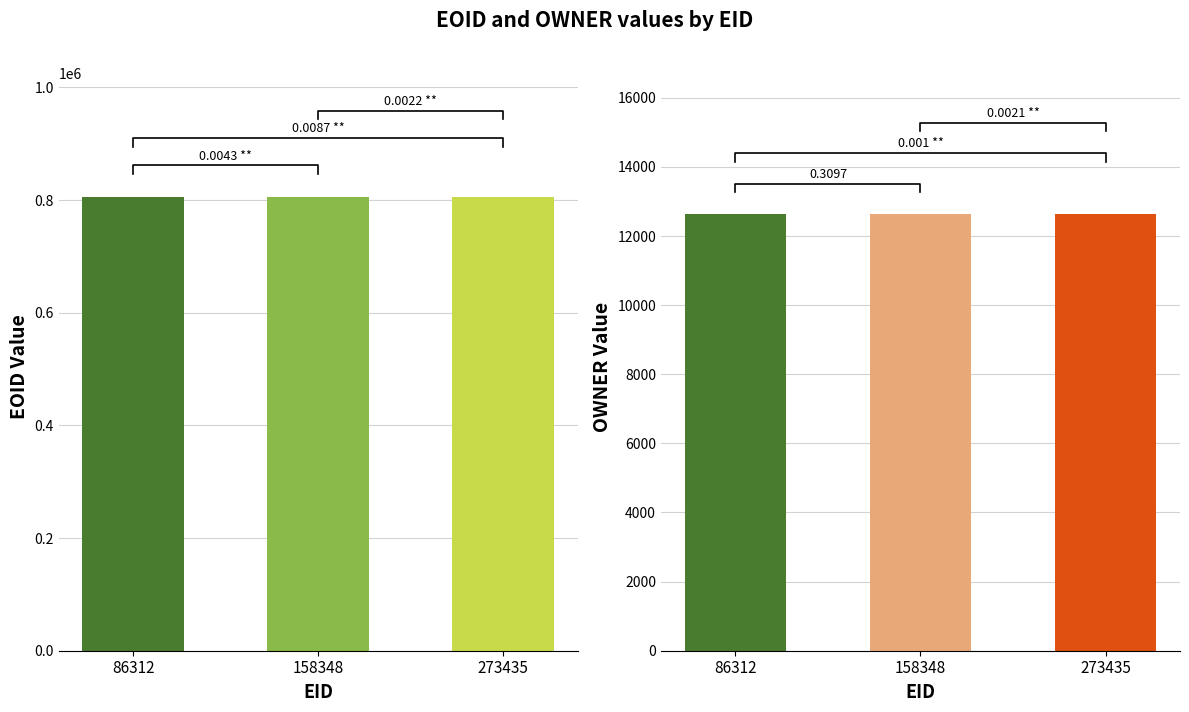

Where is EOID nearest to the value 806150?

158348